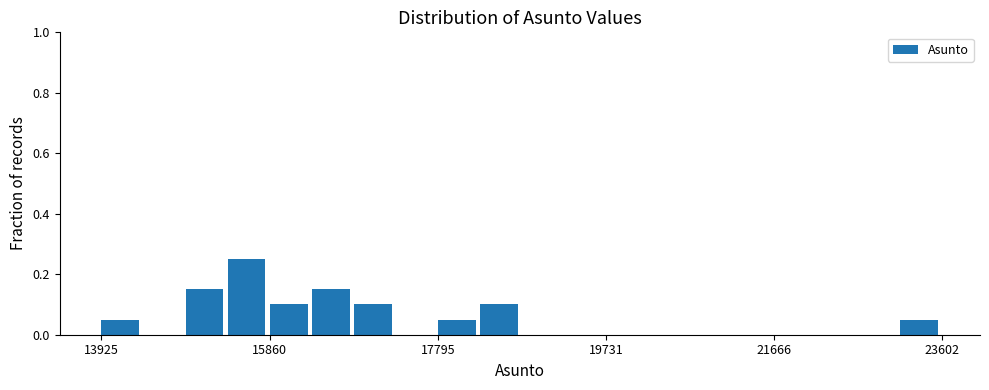

Around what value on the x-axis is the tallest bar? Give the approximate position of its centre, as read against the axis.

15600